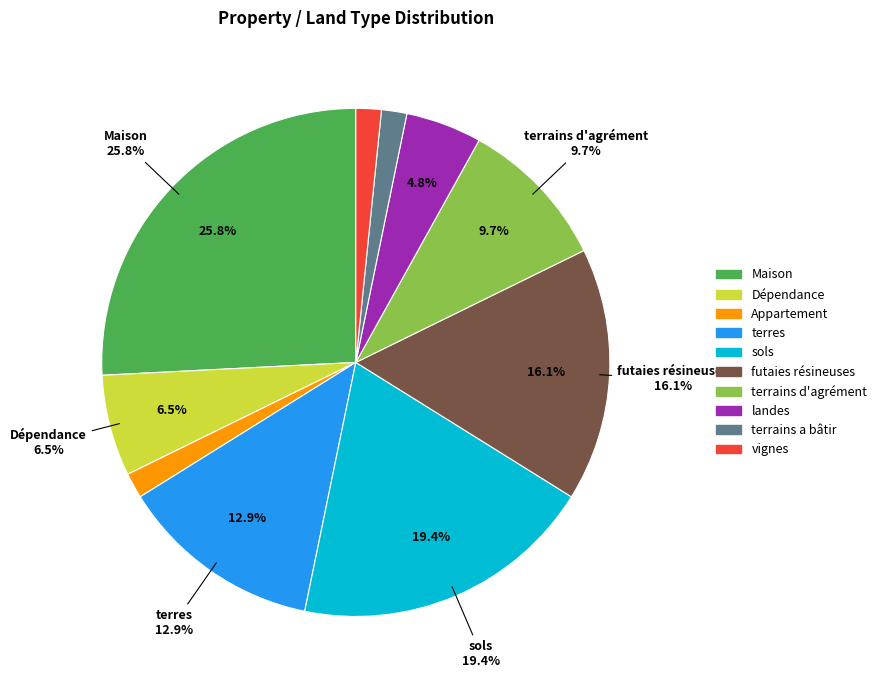

How many slices are in this pie chart?

10